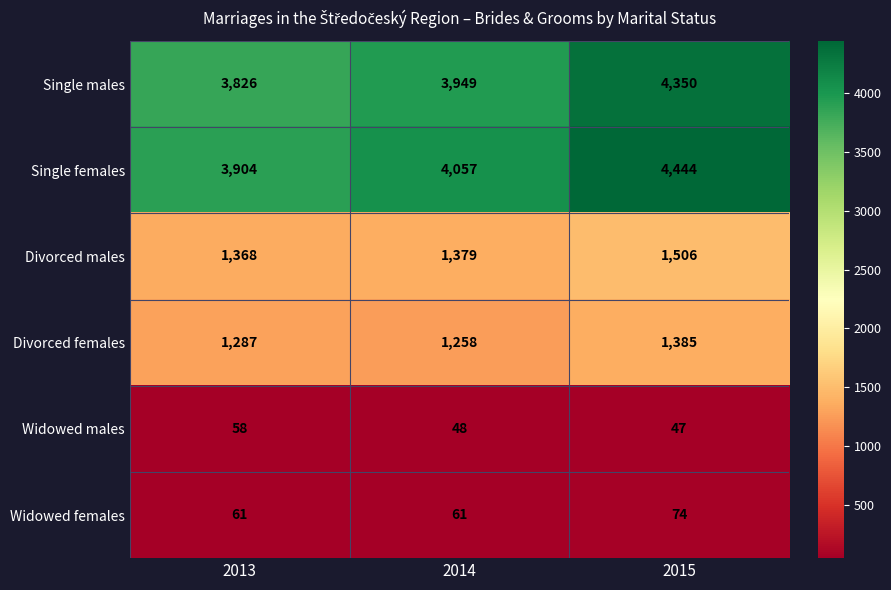

At which category is the sum across all series the highest?

2015